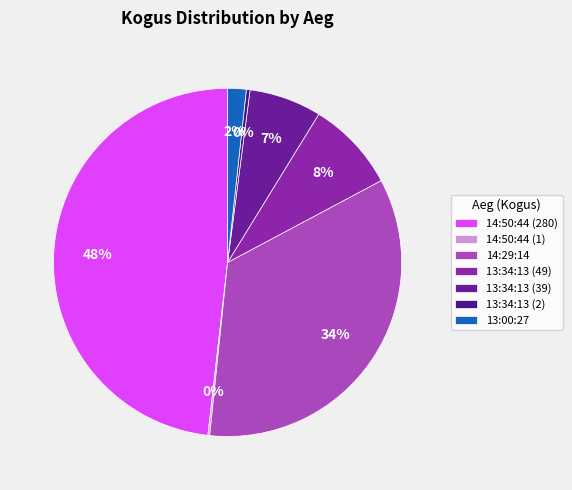

Do 13:34:13 (49) and 13:34:13 (2) together represent more than half of the pie?

No